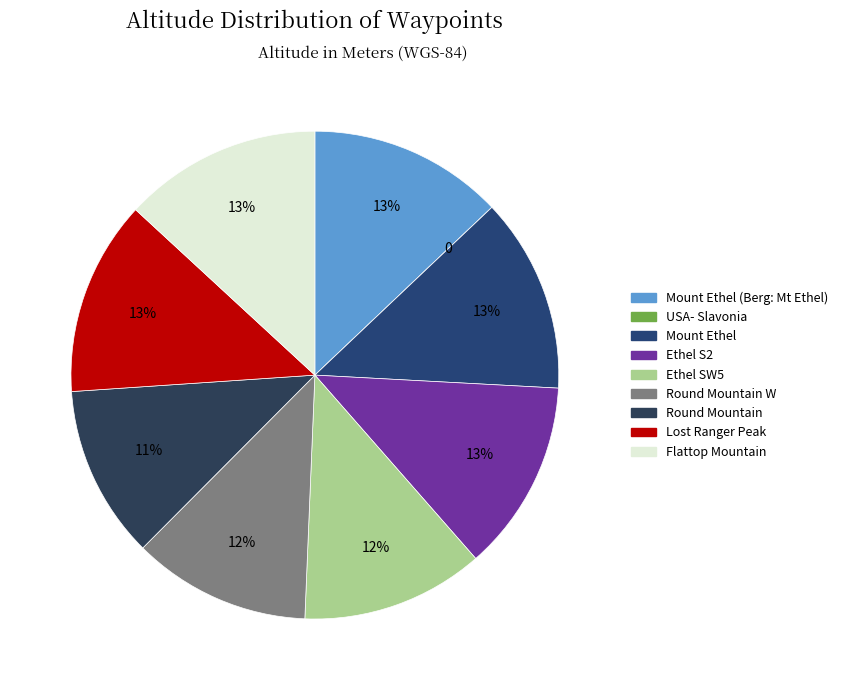

How many slices are in this pie chart?

9